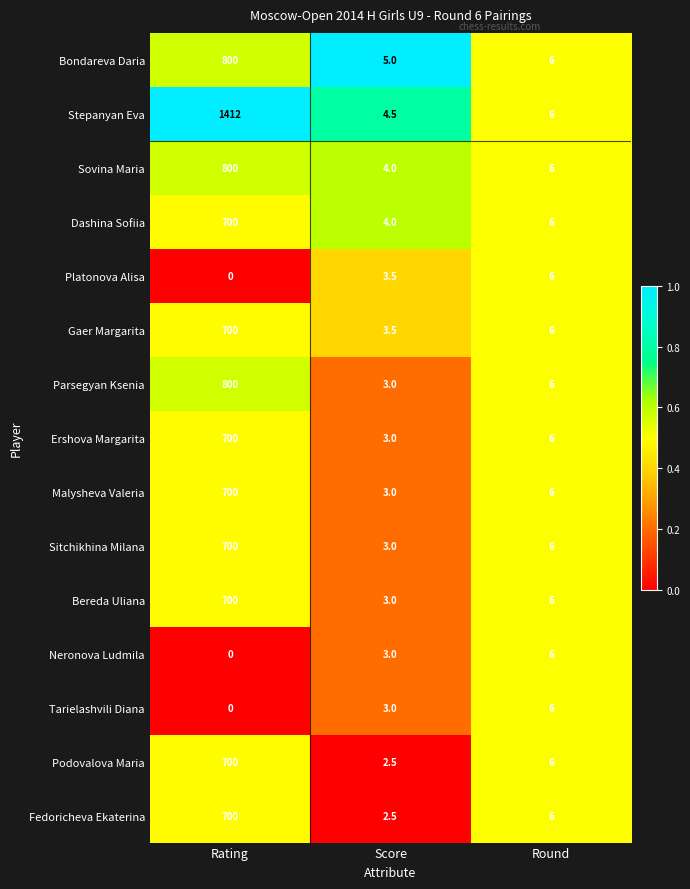

Is it true that Stepanyan Eva equals 1412.0 at Rating?

True